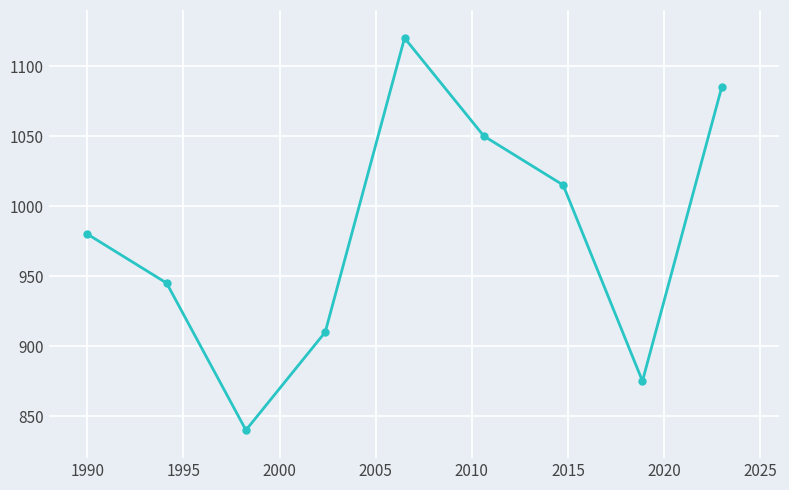

What is the difference between the maximum and minimum values?

280